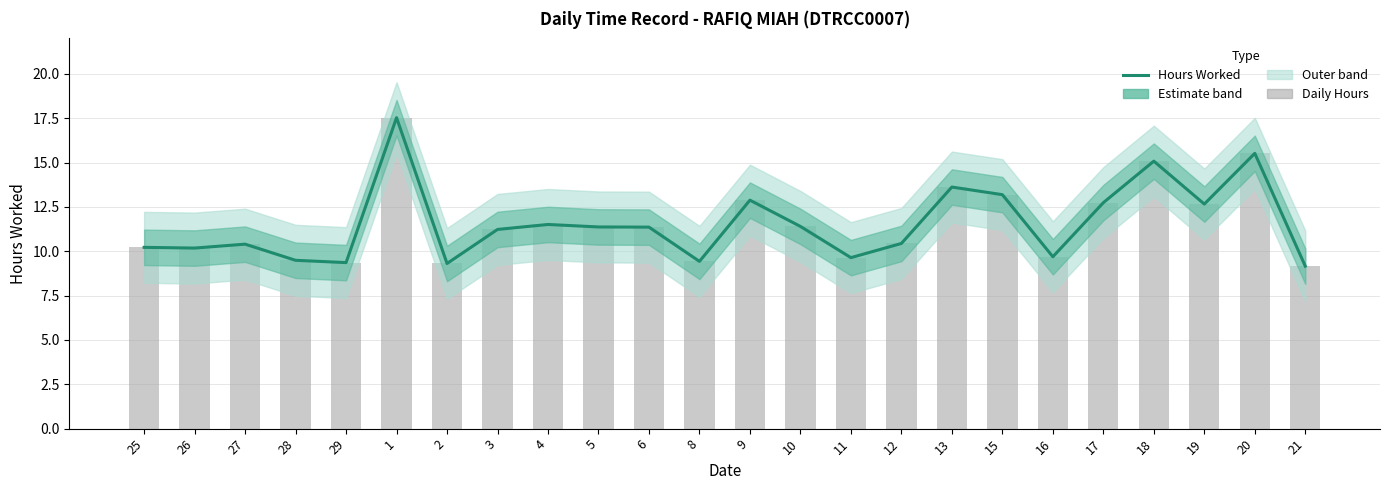

Which label corresponds to the smallest value in the chart?

21